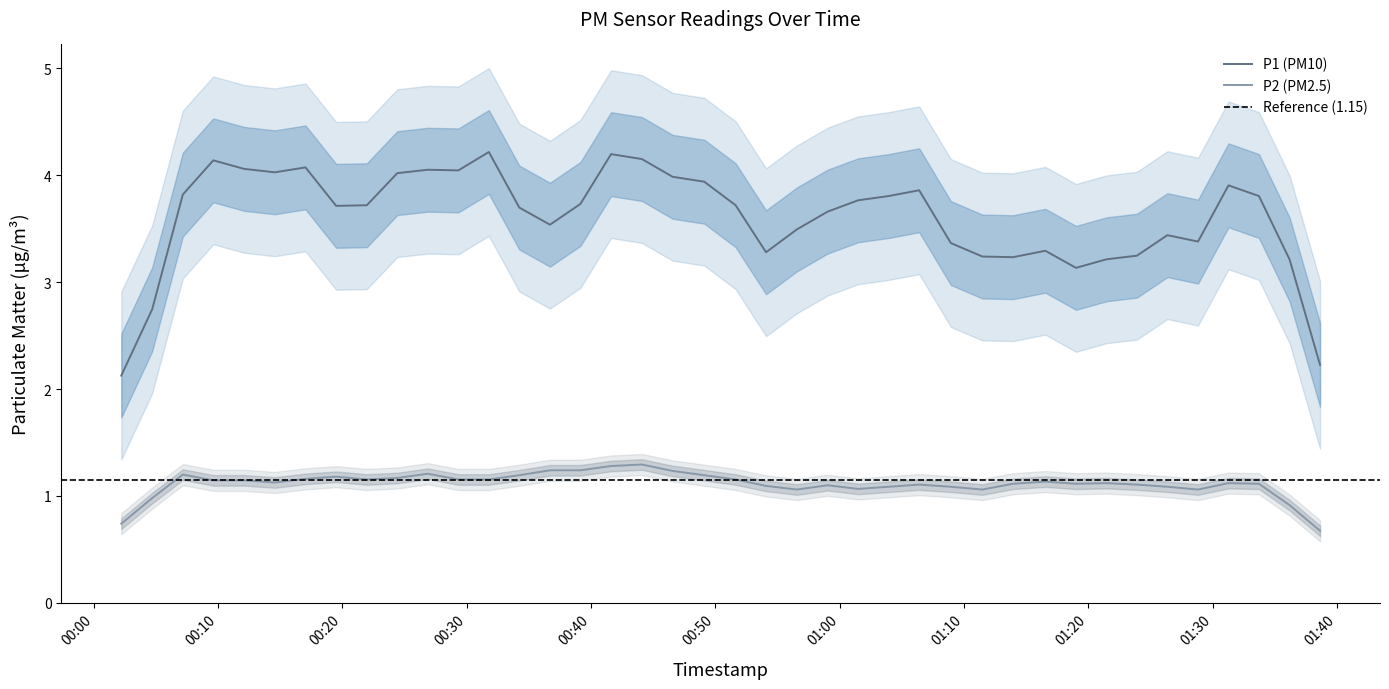

Rank the series at 14 from highest to lowest value.

P1, P2